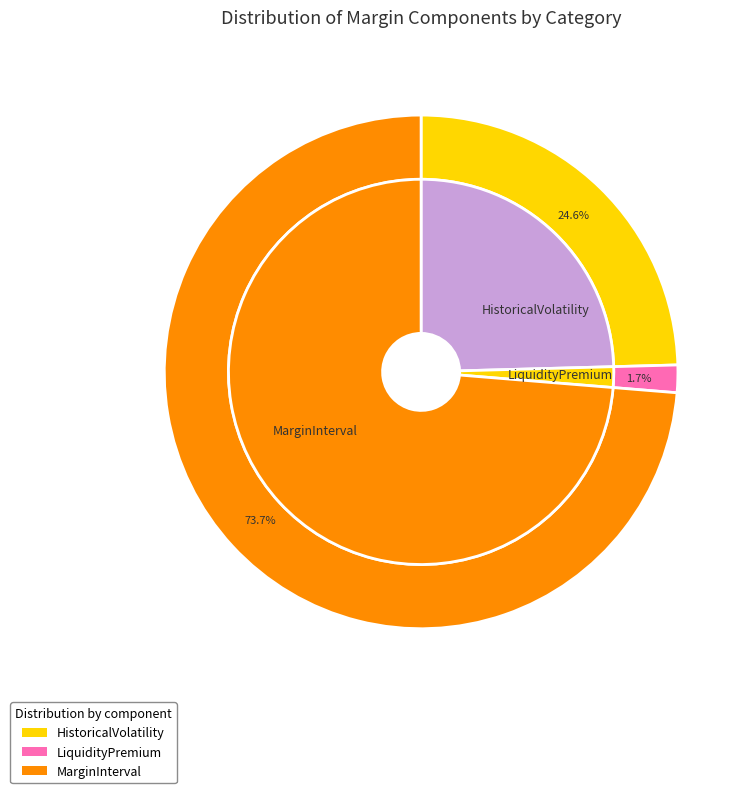

Which slice represents more than half of the pie?

MarginInterval